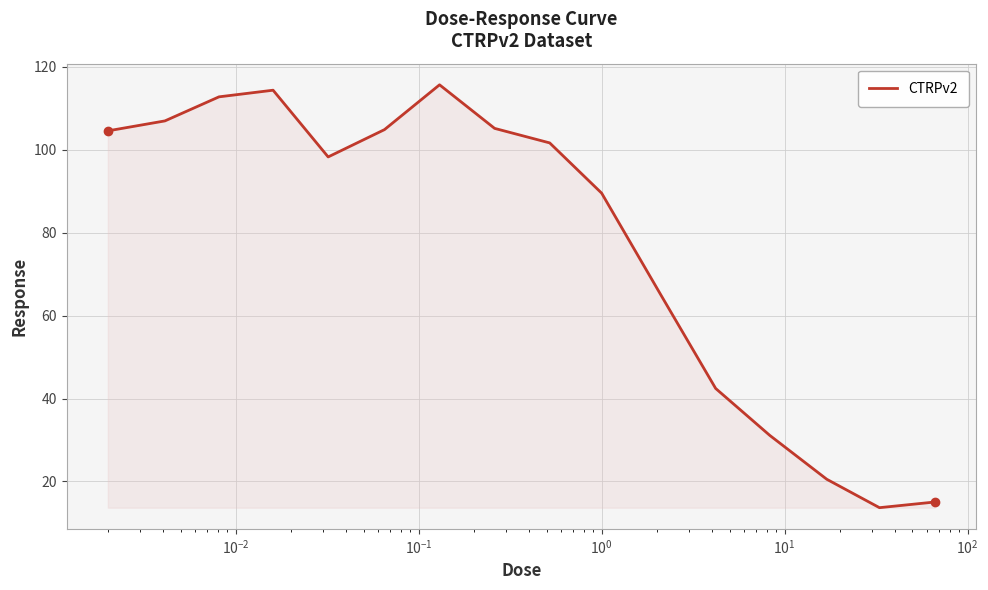

What is the difference between the maximum and minimum values?

101.9